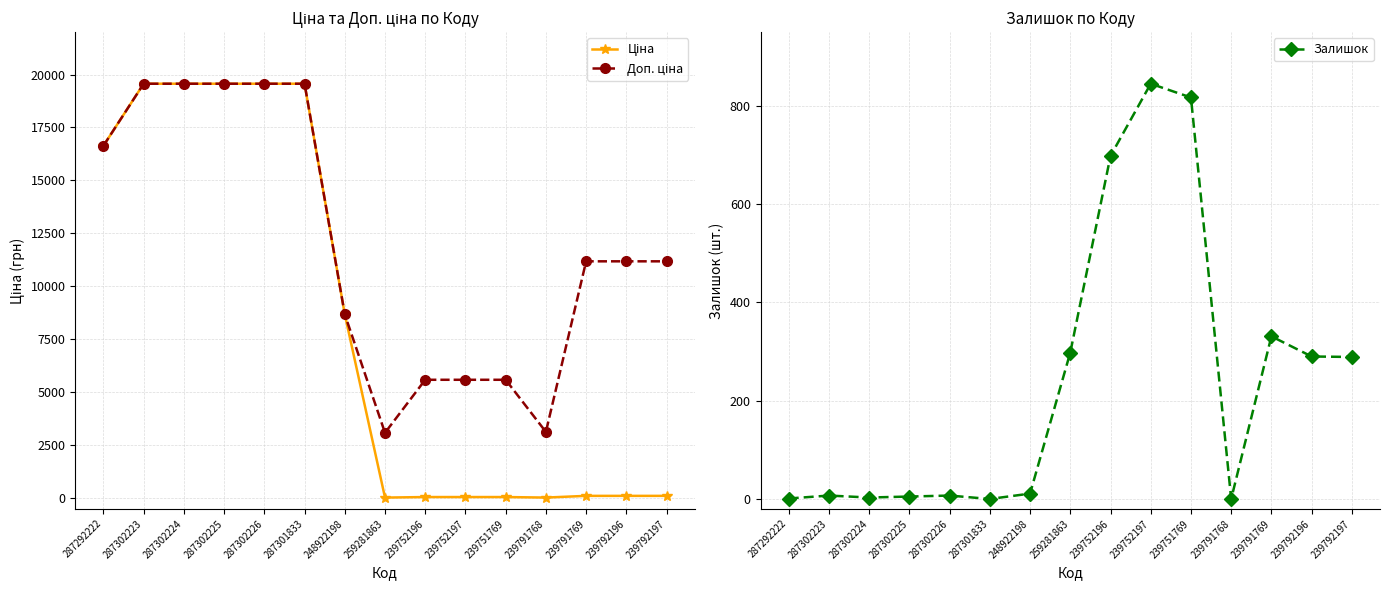

What is the sum of the Залишок values at 239791769 and 287302223?

338